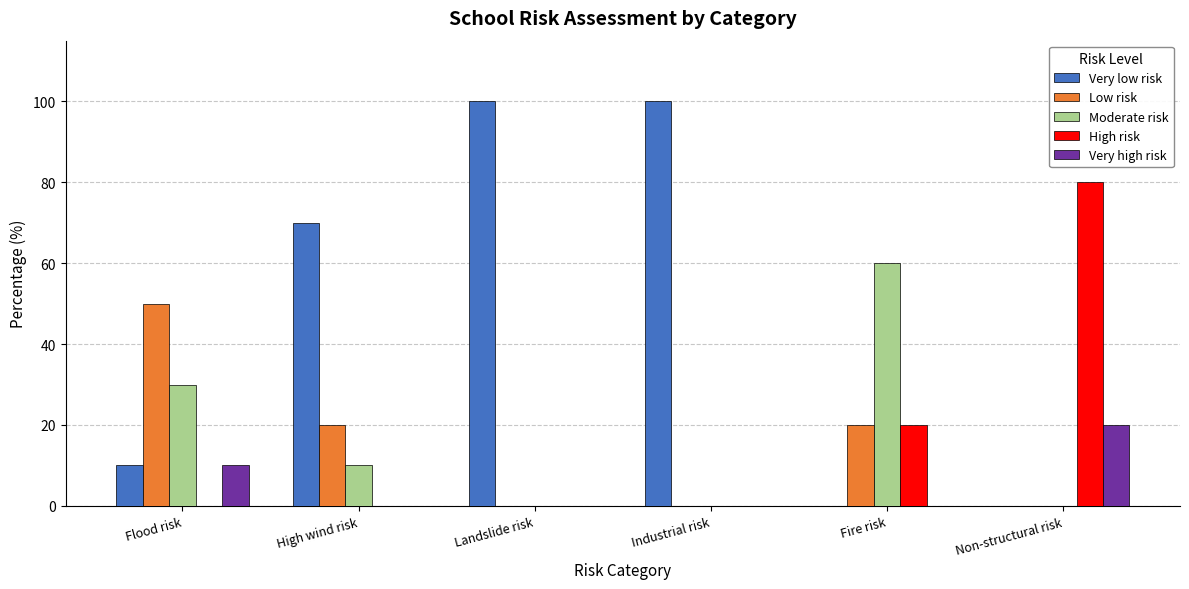

True or false: Low risk has a value of 20 at High wind risk.

True